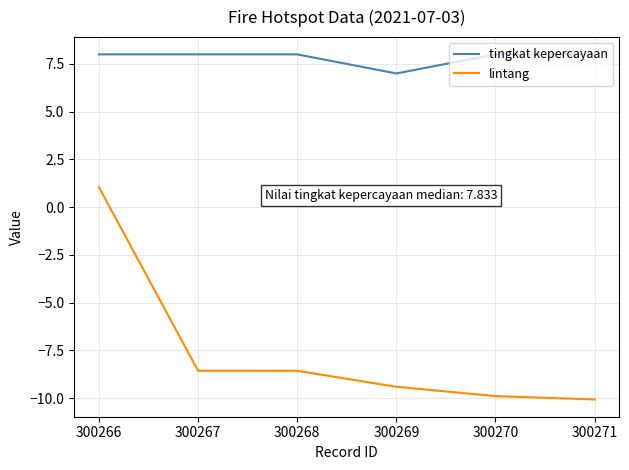

What is the sum of the tingkat kepercayaan values at 300267 and 300269?

15.0